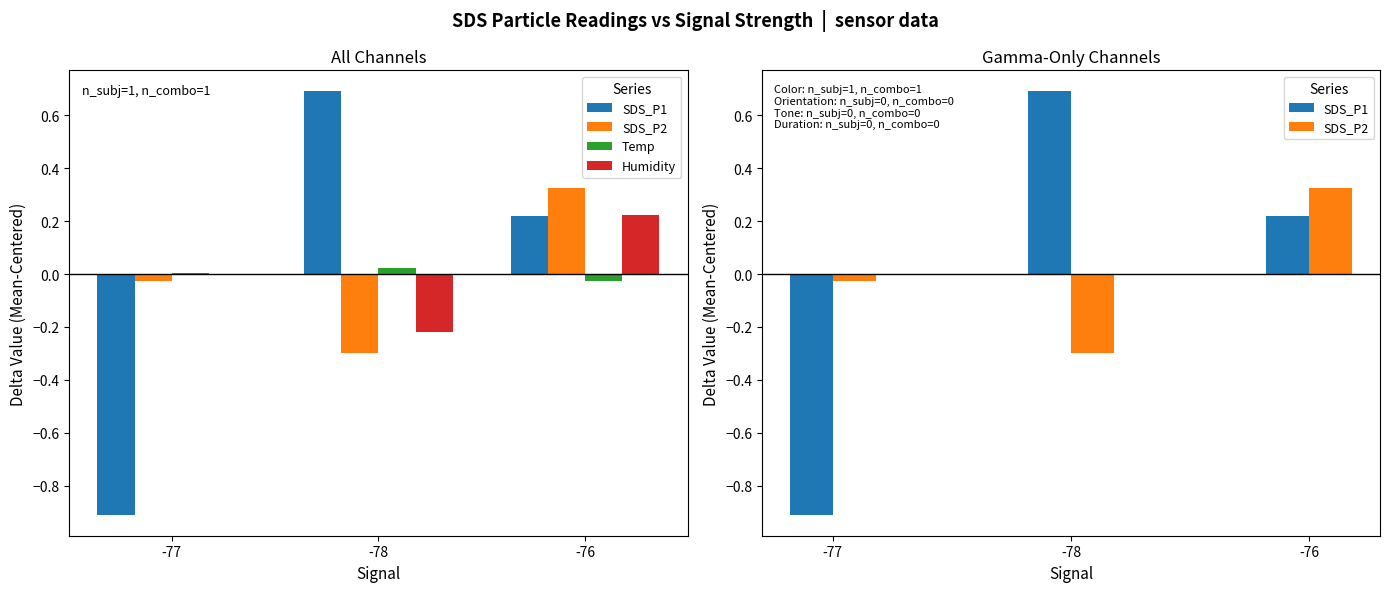

Are the bars grouped side by side (vs. stacked)?

Yes